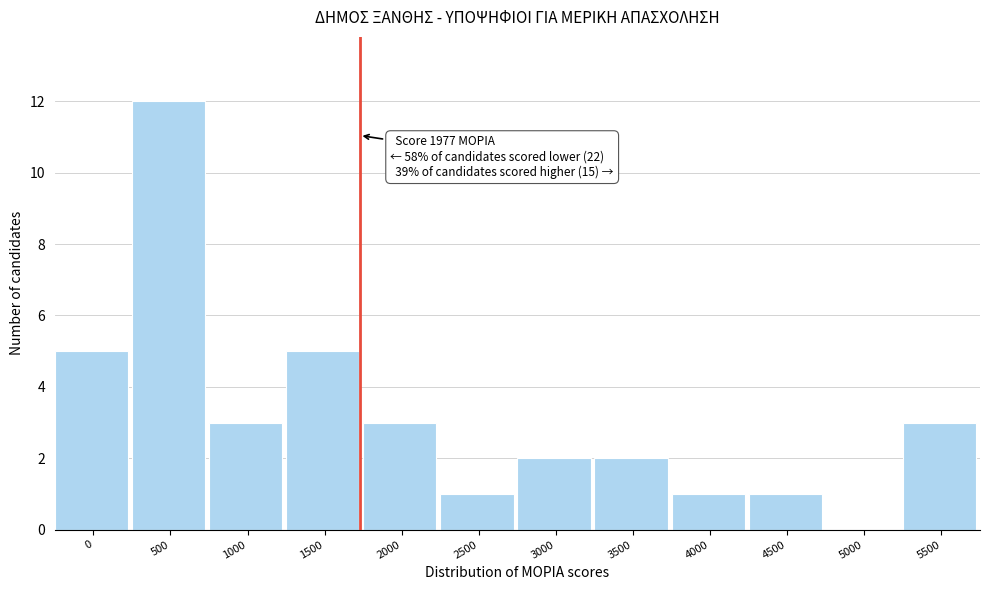

Reading right to left, list all the values displayed in this chart.

5500=3	5000=0	4500=1	4000=1	3500=2	3000=2	2500=1	2000=3	1500=5	1000=3	500=12	0=5